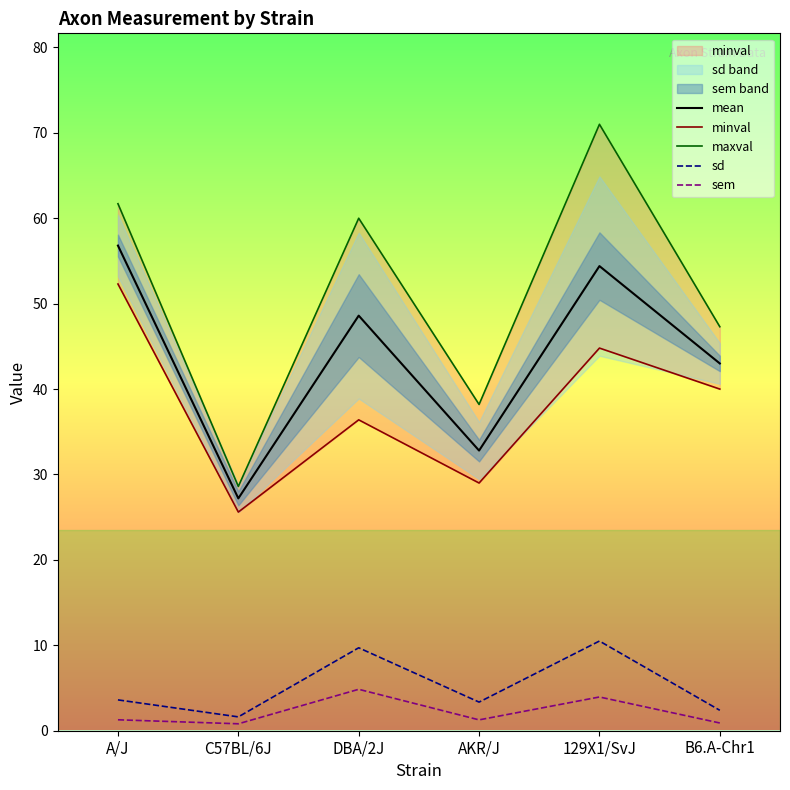

Which label corresponds to the largest value in the chart?

129X1/SvJ